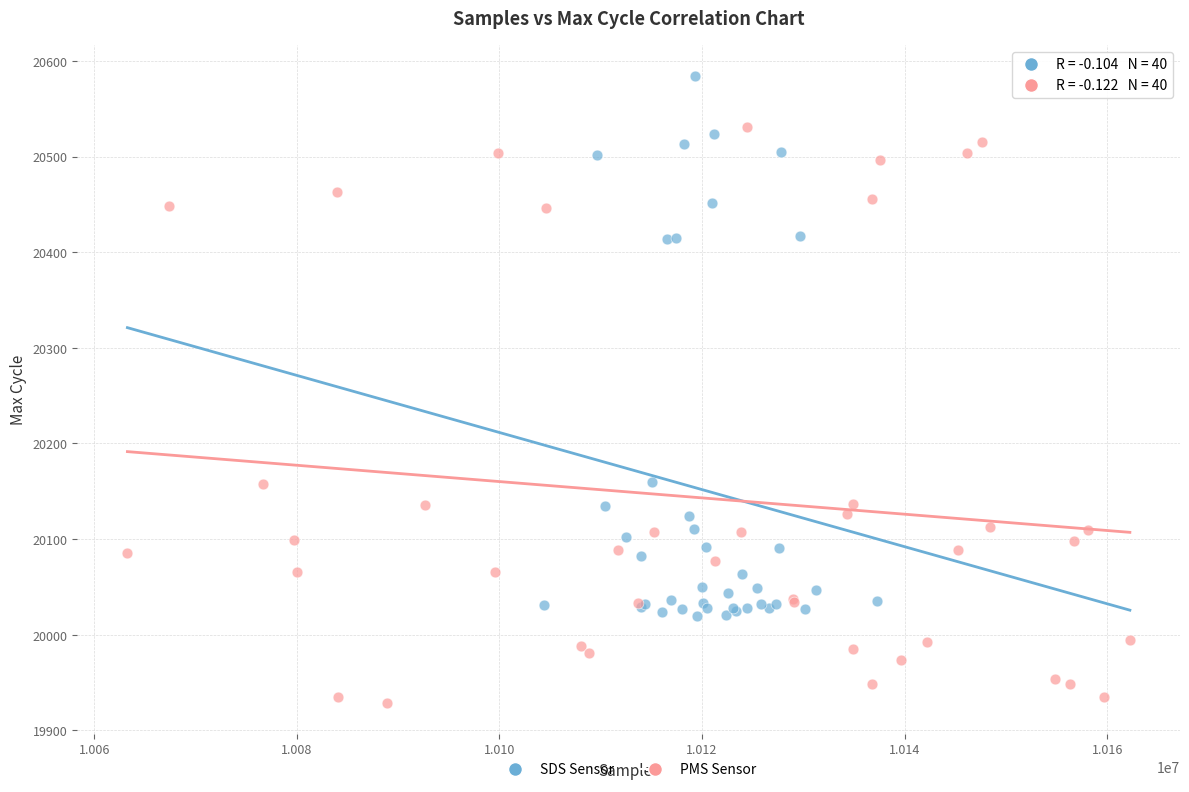

Which series reaches the maximum Y coordinate?

SDS Sensor